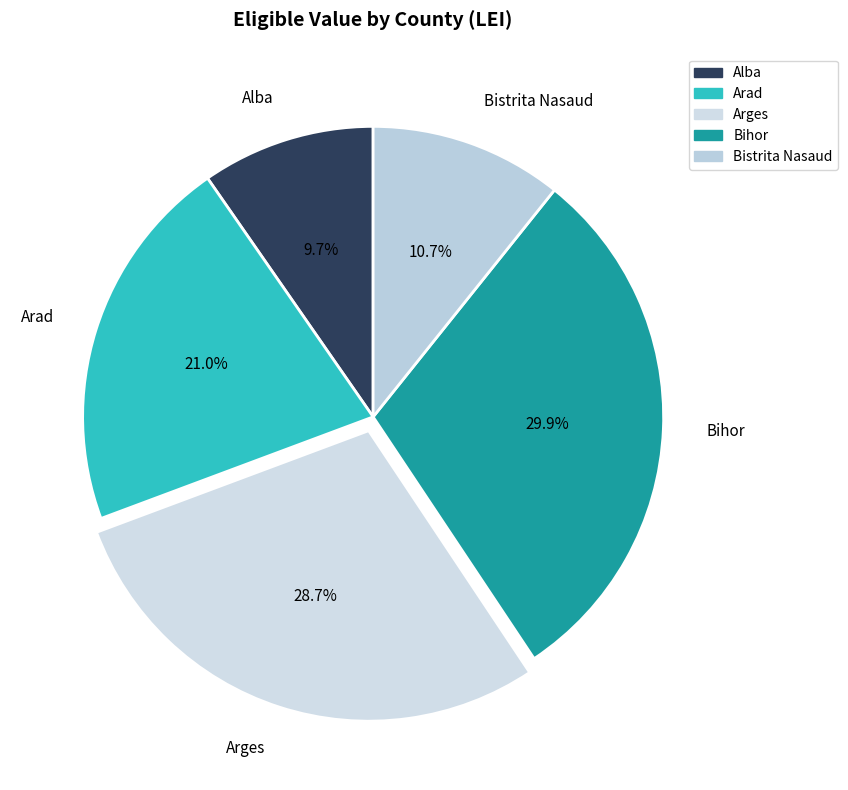

Which category has the biggest portion of the pie?

Bihor